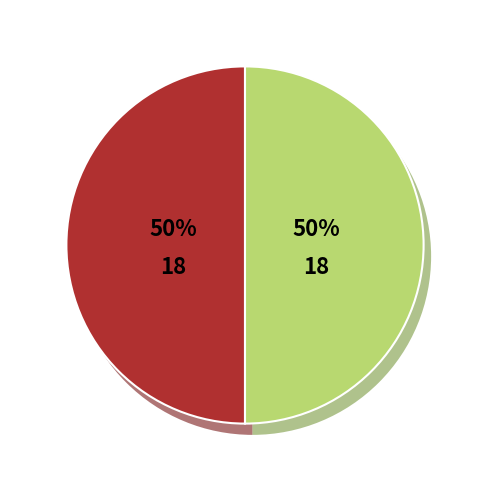

Is Q1 the majority of the pie?

No